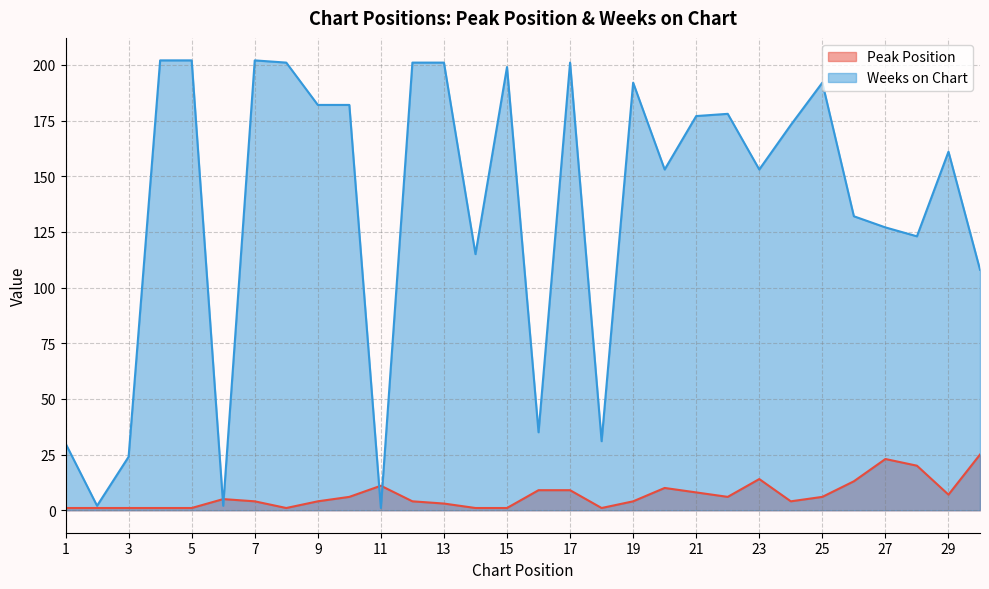

What is the spread (max minus min) of values at 5?

201